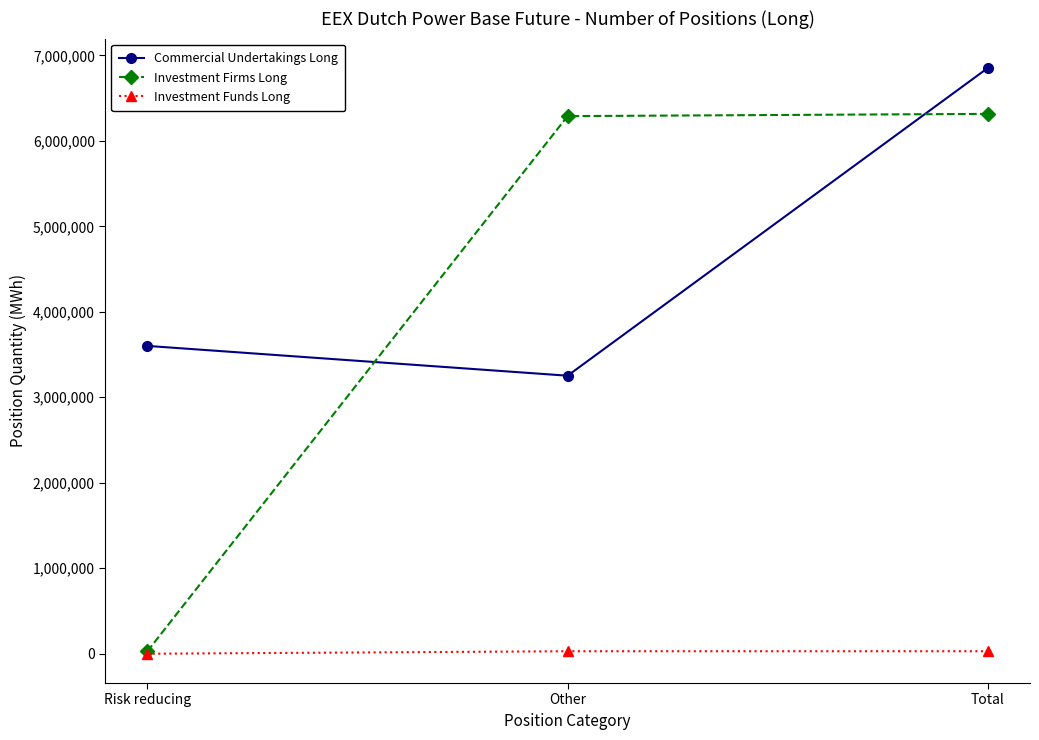

How many data points in Commercial Undertakings Long are less than 3601052?

1